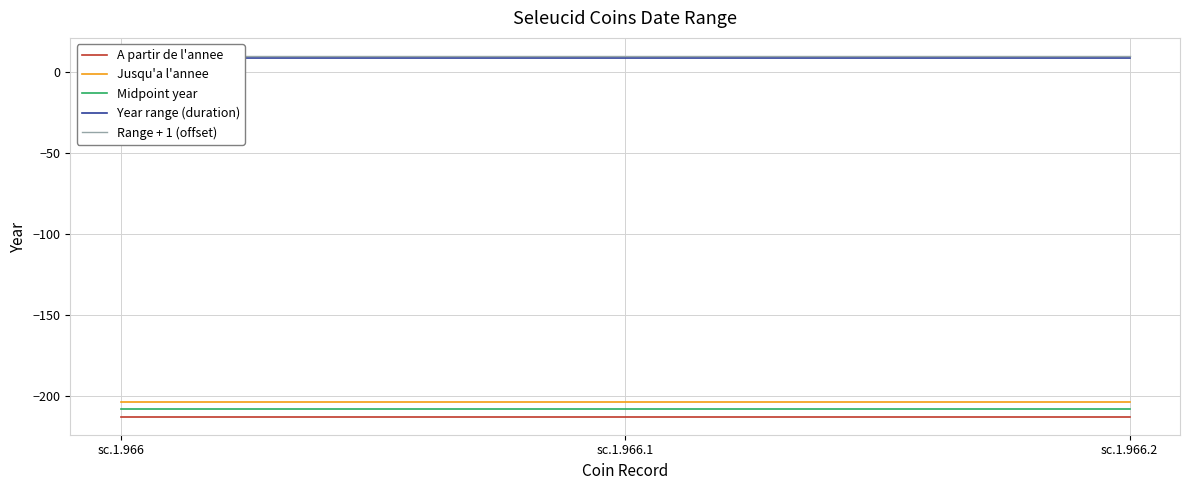

How many lines are shown in the chart?

5